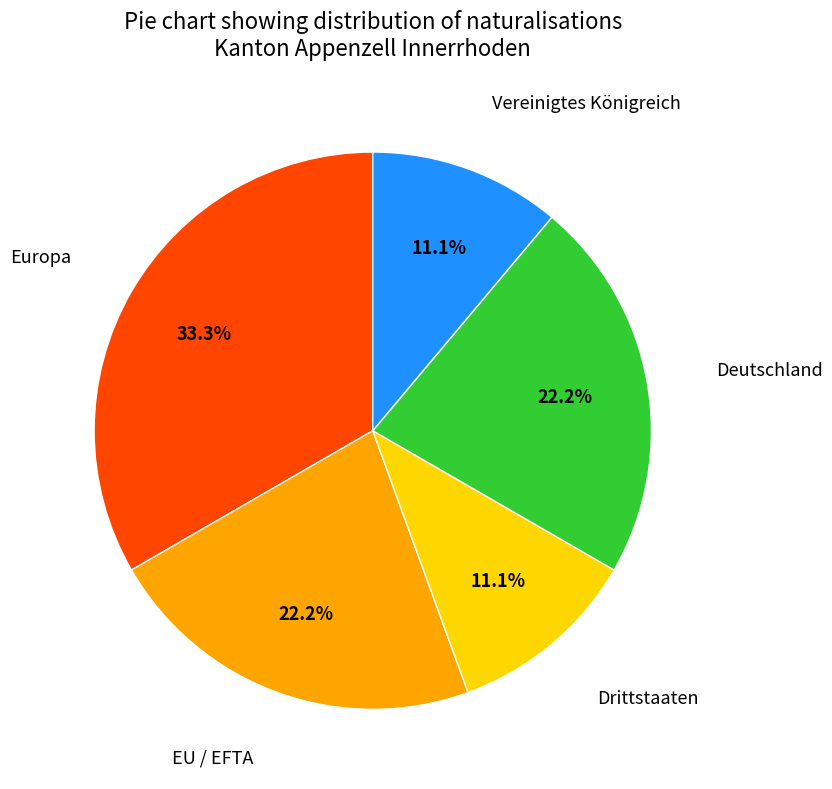

True or false: Drittstaaten accounts for 11% of the total.

True